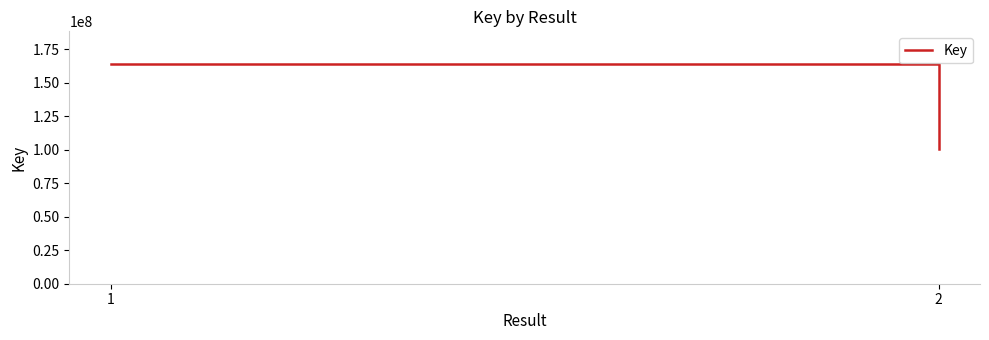

What is the value of the 4th point from the left?

100444203